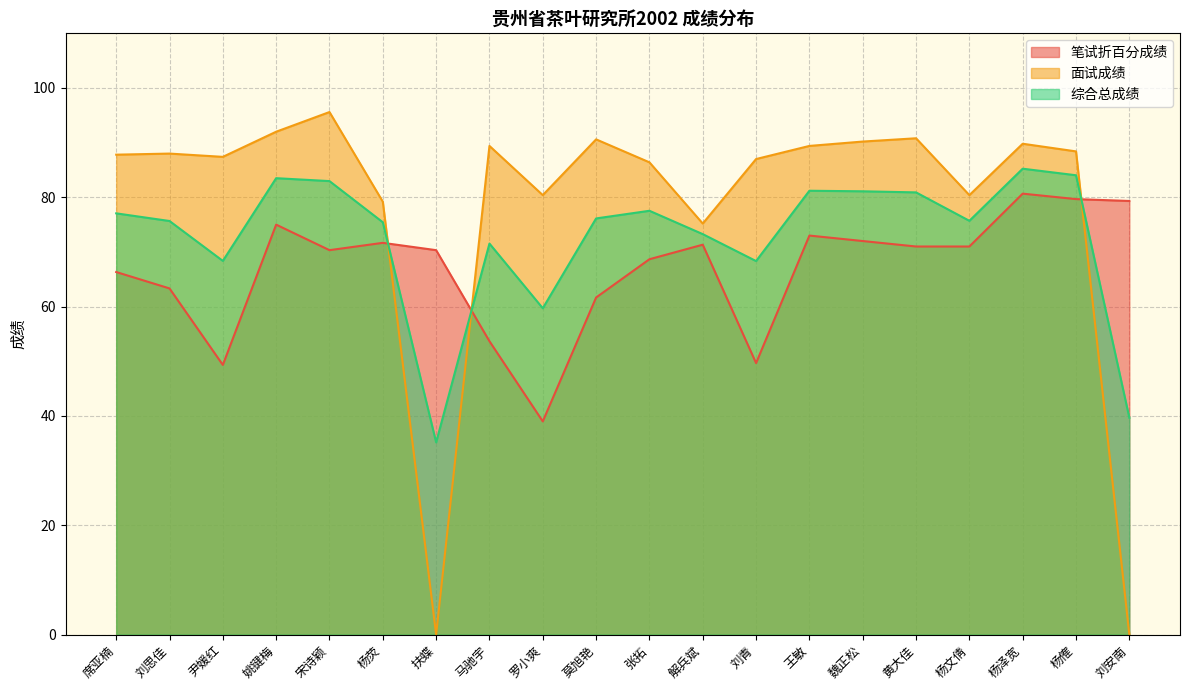

How many interior local peaks does the 综合总成绩 series have?

5